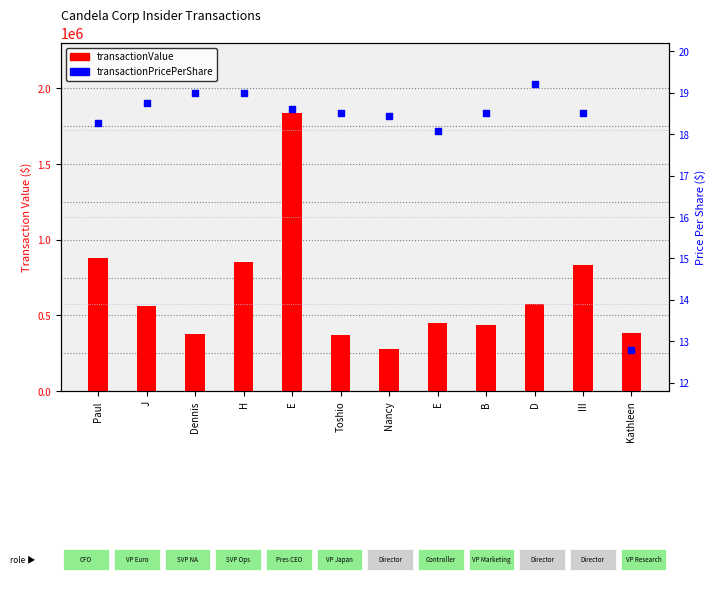

Which series reaches the maximum Y coordinate?

transactionValue